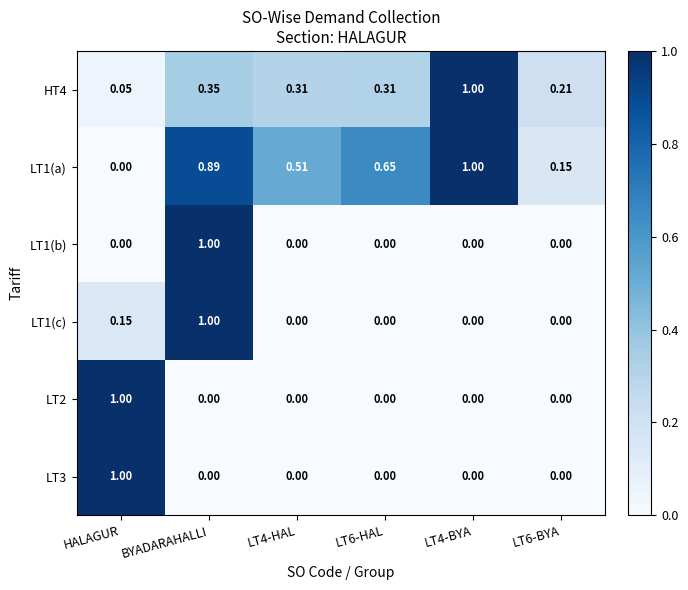

At which category is the sum across all series the highest?

BYADARAHALLI